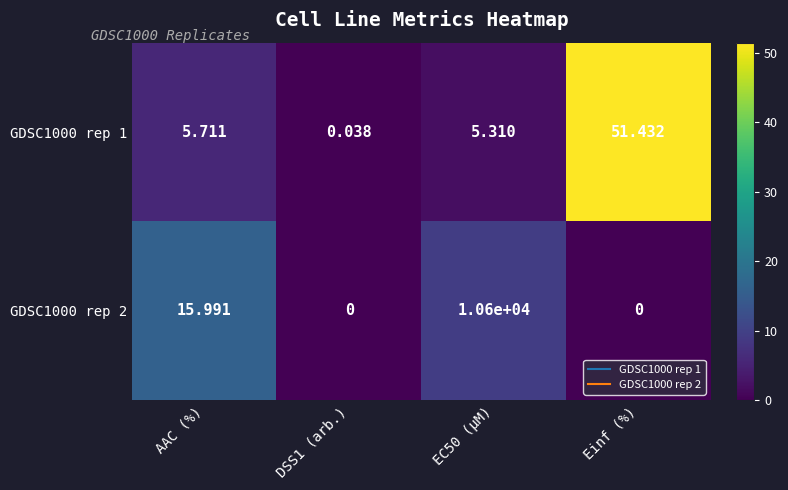

At which label does GDSC1000 rep 2 first exceed 15?

AAC (%)